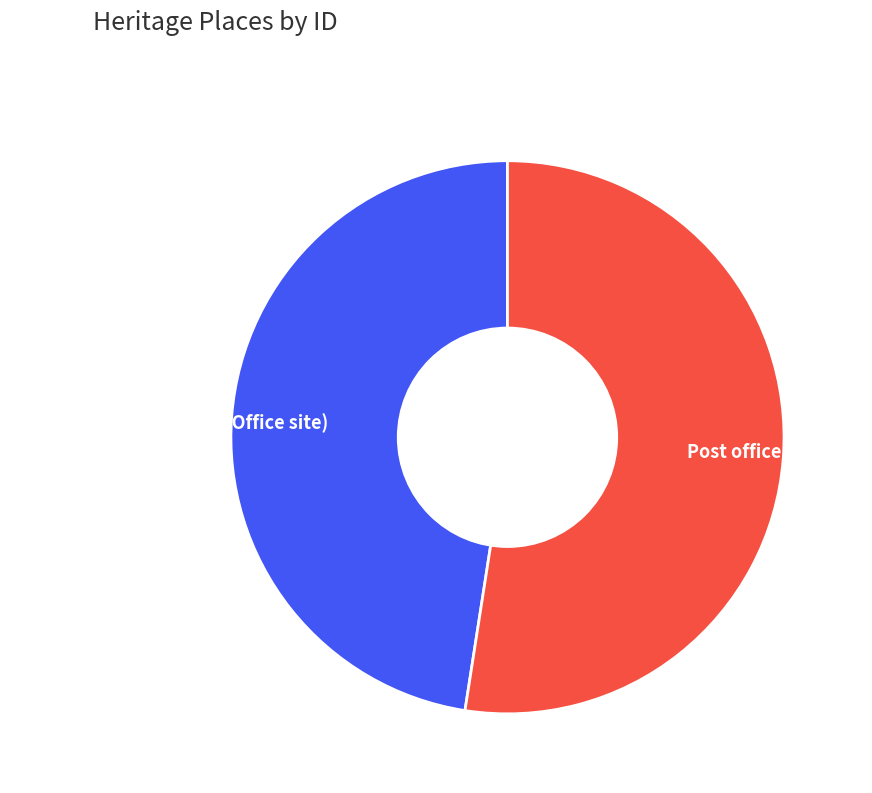

Is it true that Showroom, offices (Post Office site) is 48% of the pie?

True